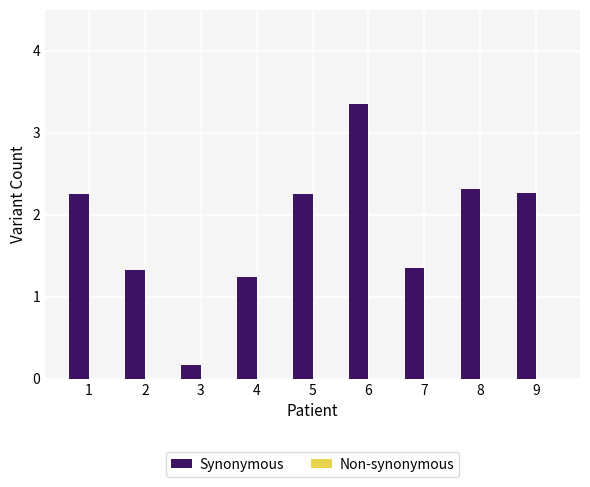

At which category does the chart reach its peak across all series?

6